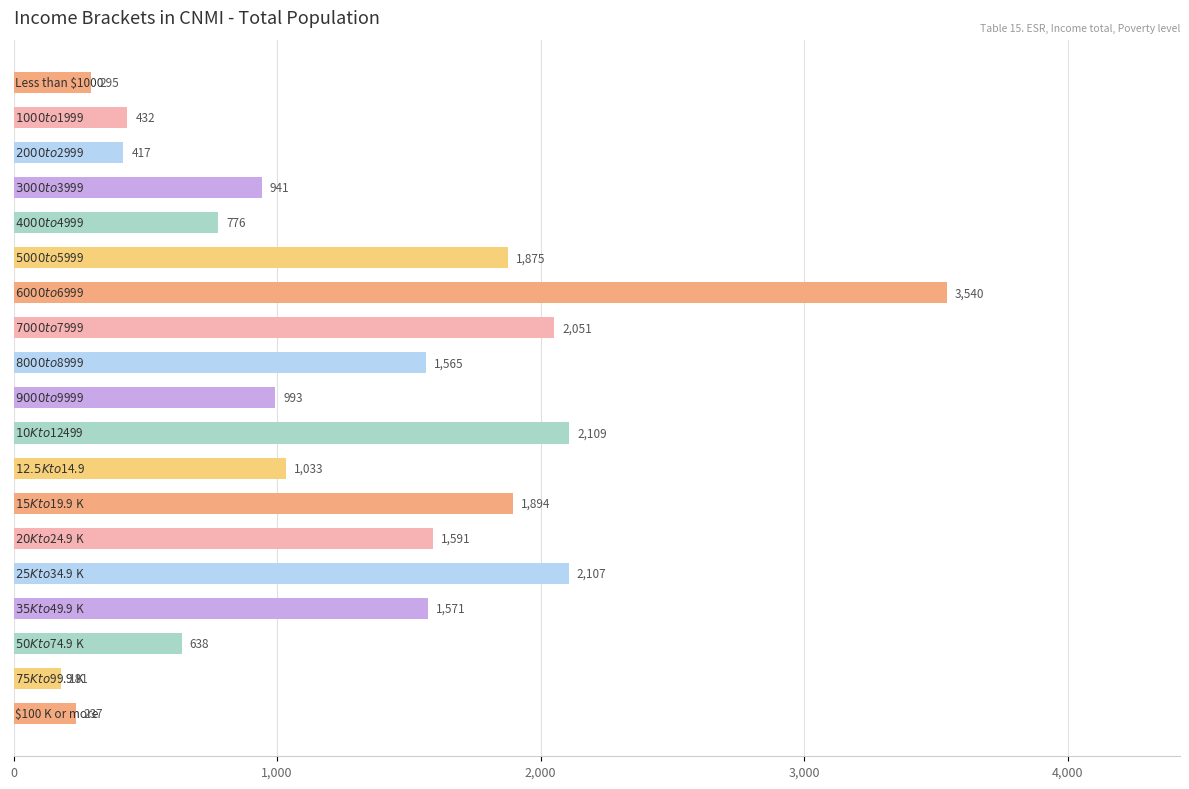

Reading top to bottom, extract all data points from this chart.

295	432	417	941	776	1875	3540	2051	1565	993	2109	1033	1894	1591	2107	1571	638	181	237